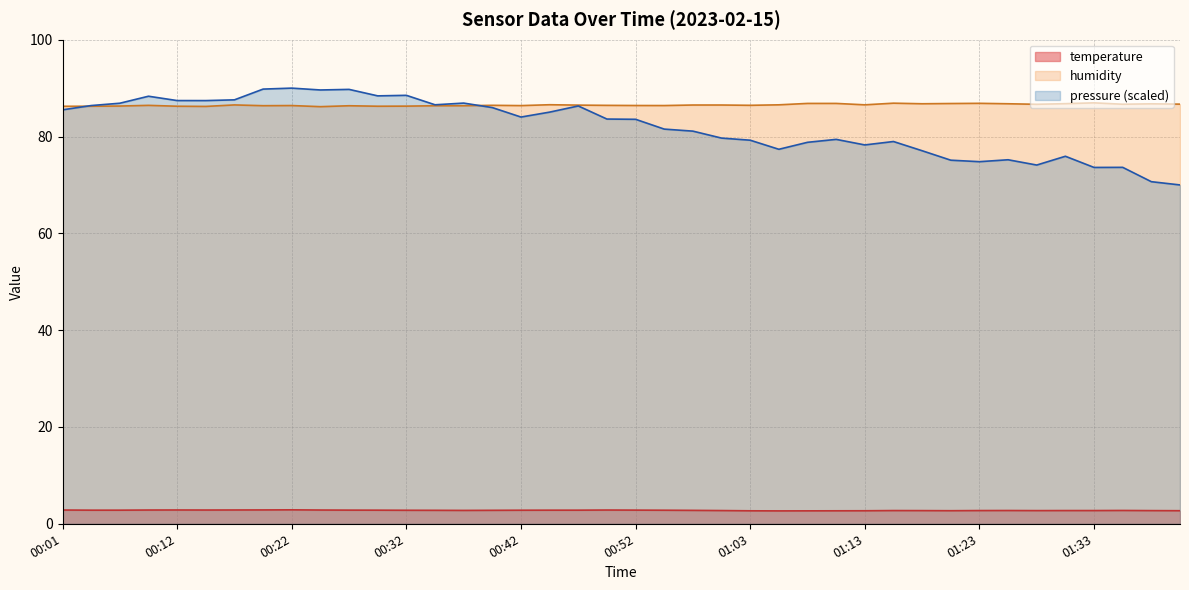

At which label does humidity reach its minimum?

00:25